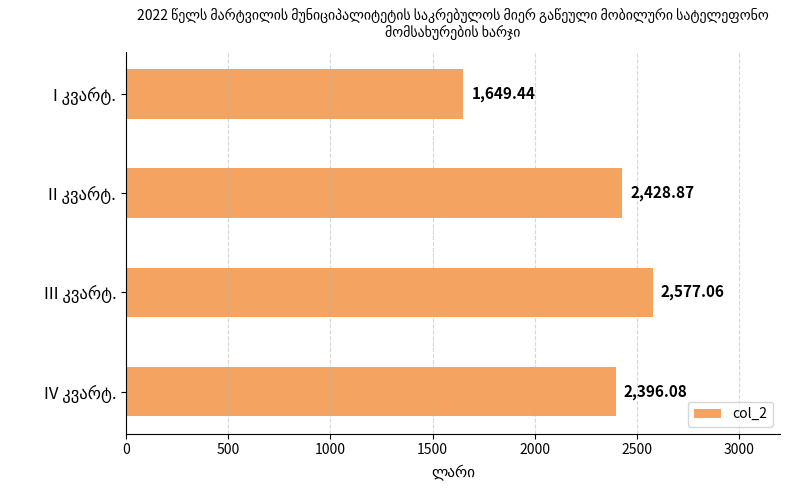

What is the average value?

2262.9